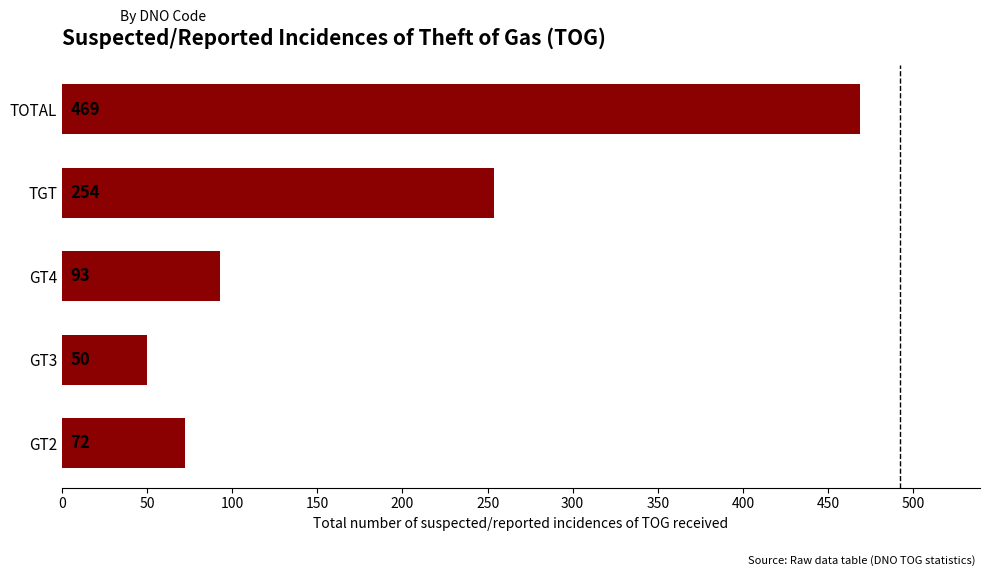

At which category does the chart reach its peak across all series?

TOTAL